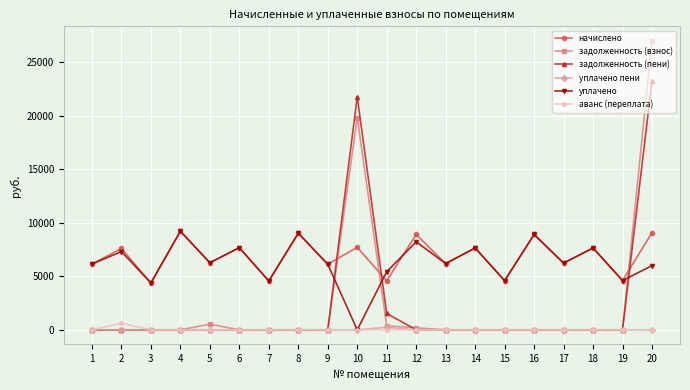

True or false: задолженность (взнос) has more than 1 points higher than both neighbors.

True